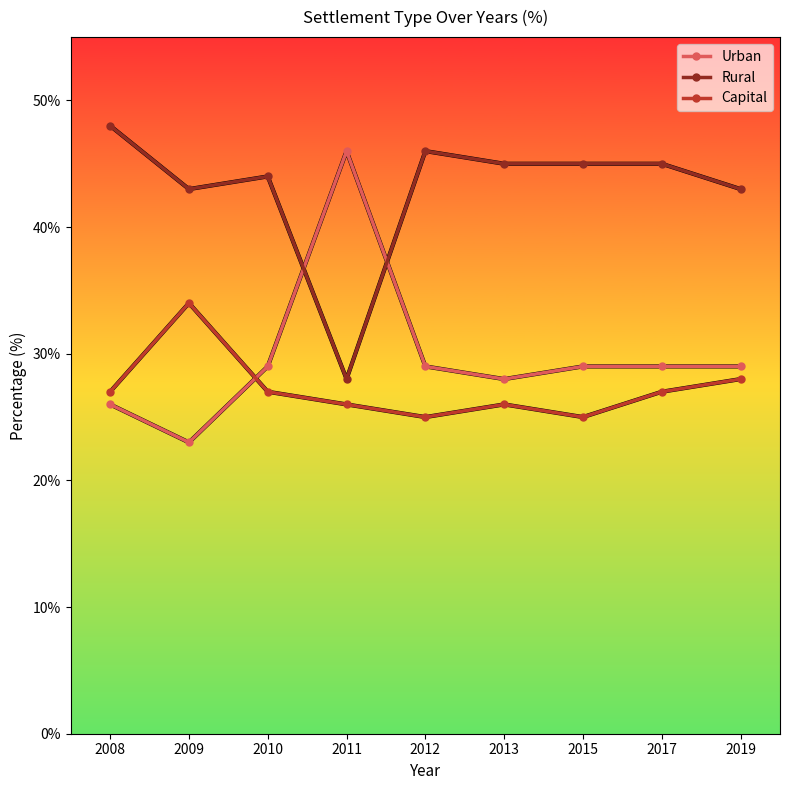

Where does the Rural series first go above 45?

2008